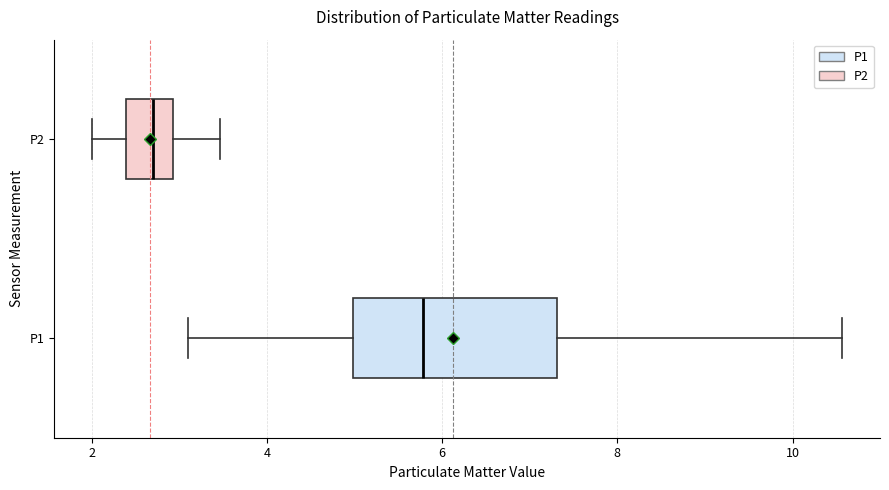

Which box's median line is the furthest to the left?

P2